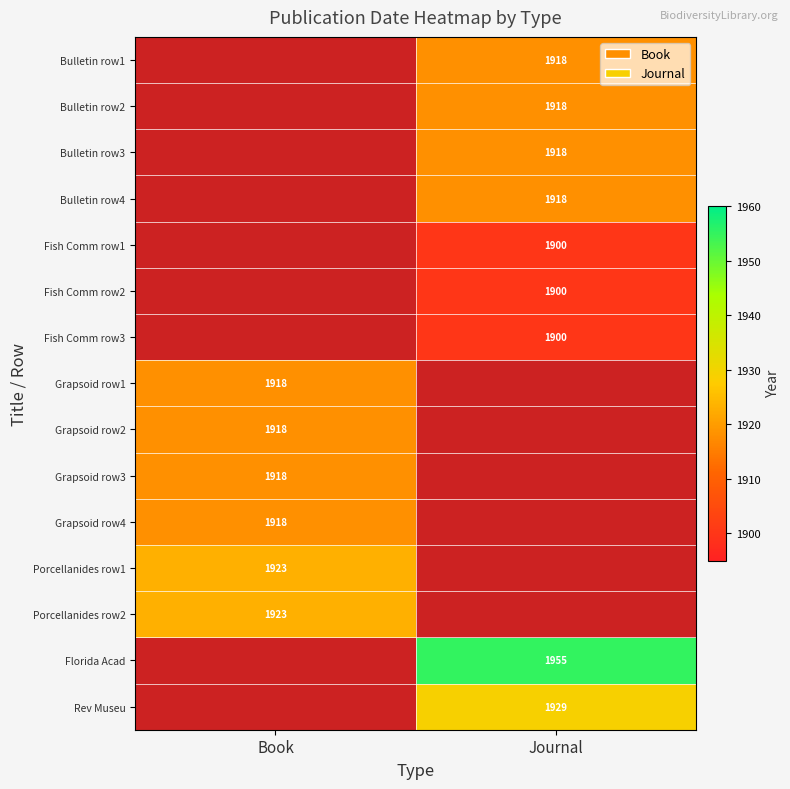

Is it true that Porcellanides row2 equals 1923 at Book?

True